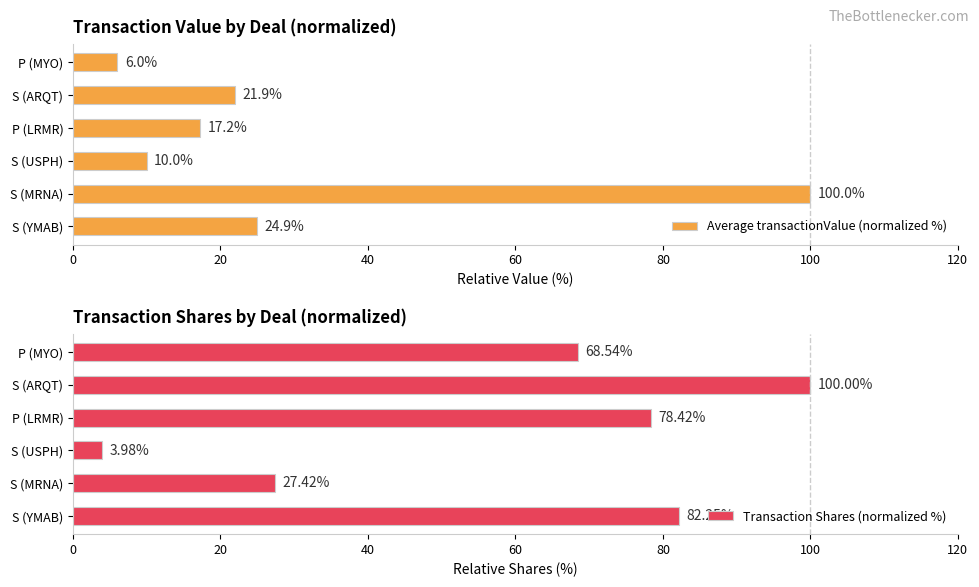

What is the difference between the Transaction Shares (normalized %) values at P (MYO) and S (YMAB)?

13.7